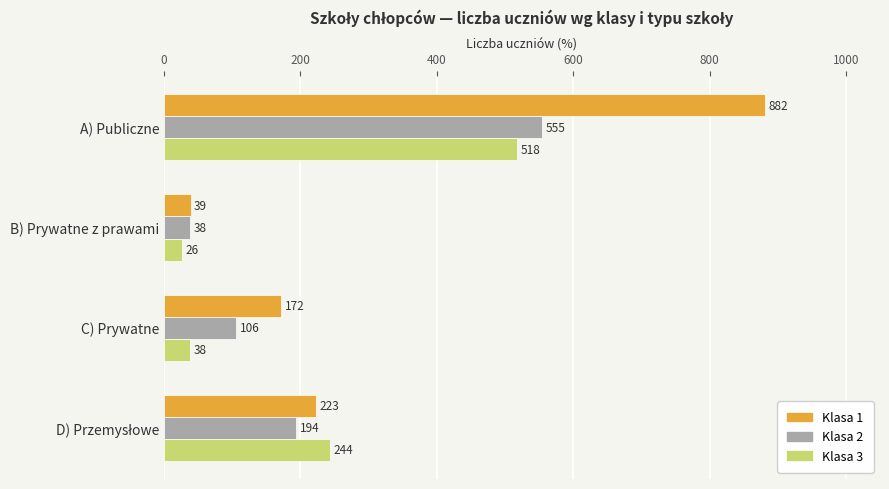

At B) Prywatne z prawami, list the series in order from largest to smallest.

Klasa 1, Klasa 2, Klasa 3